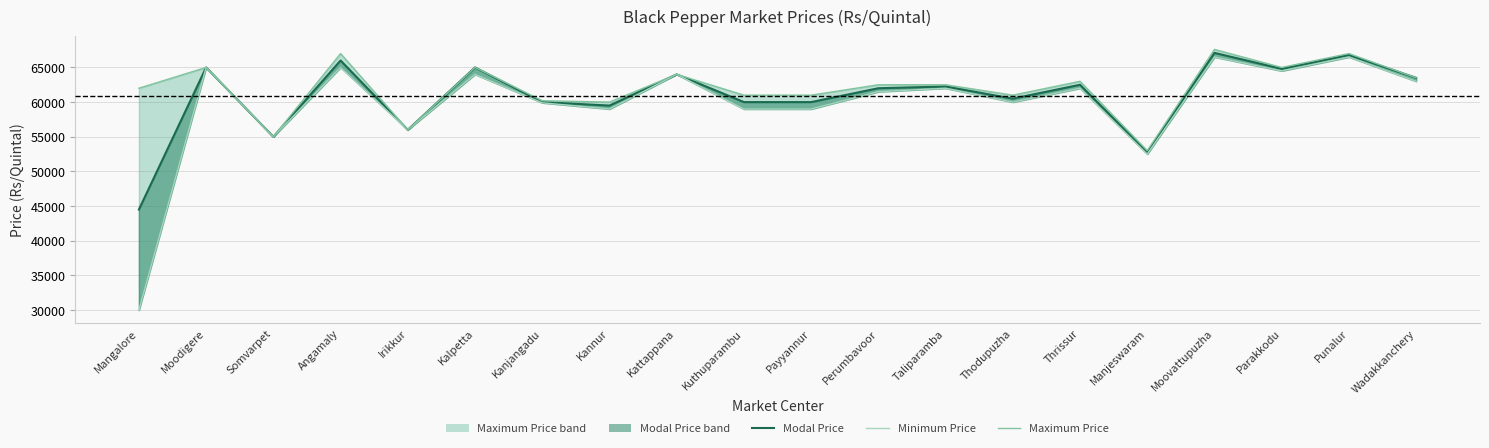

At which category is the sum across all series the highest?

Moovattupuzha